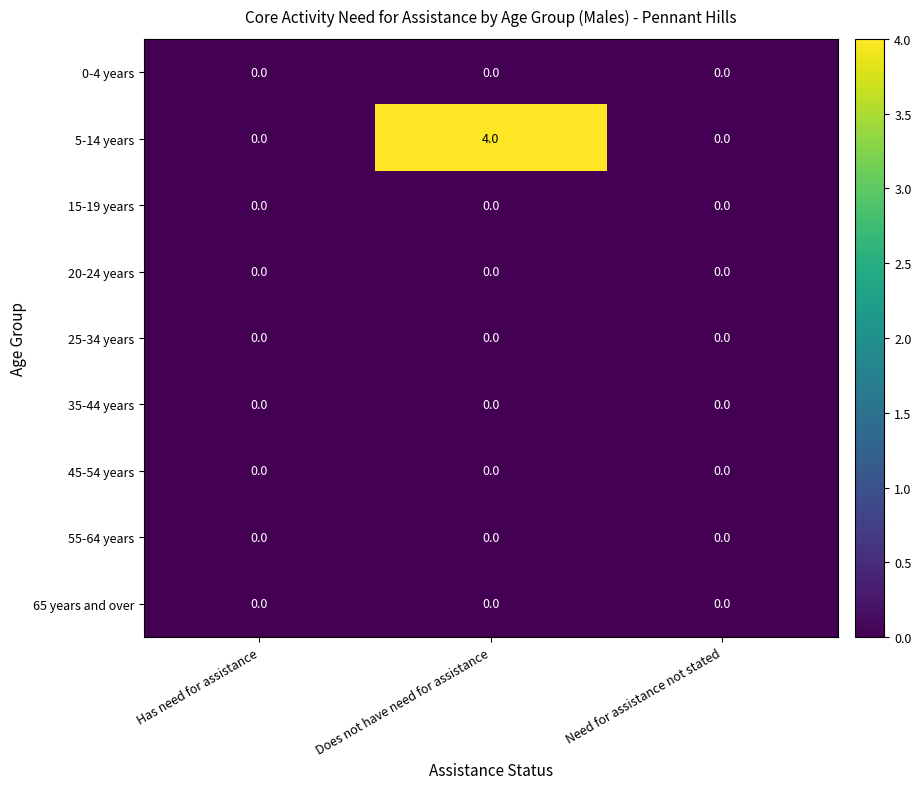

Which series has the largest range (max minus min)?

5-14 years